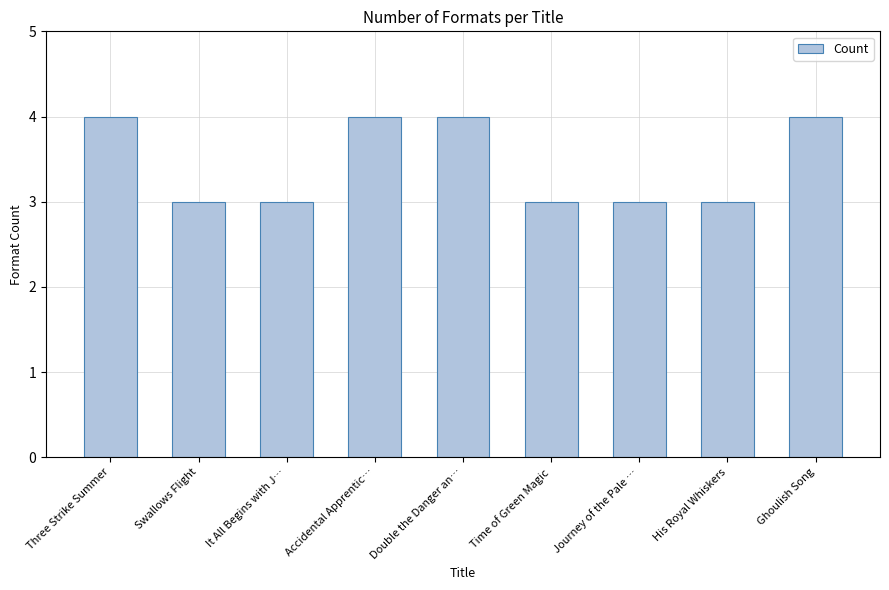

Is it true that the value at Swallows Flight is 3?

True